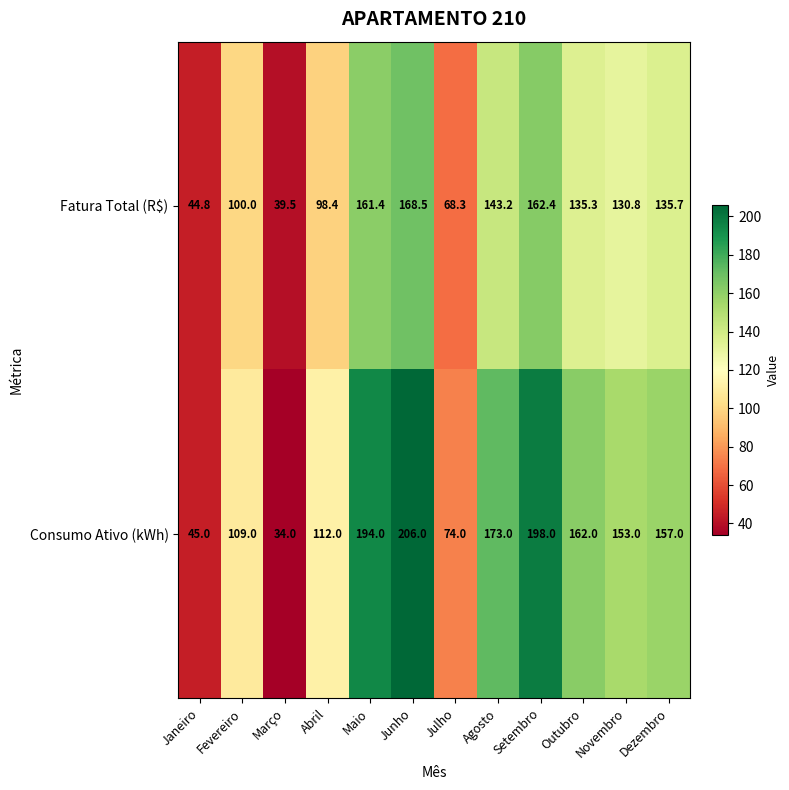

What is the difference between the Fatura Total (R$) values at Agosto and Janeiro?

98.4